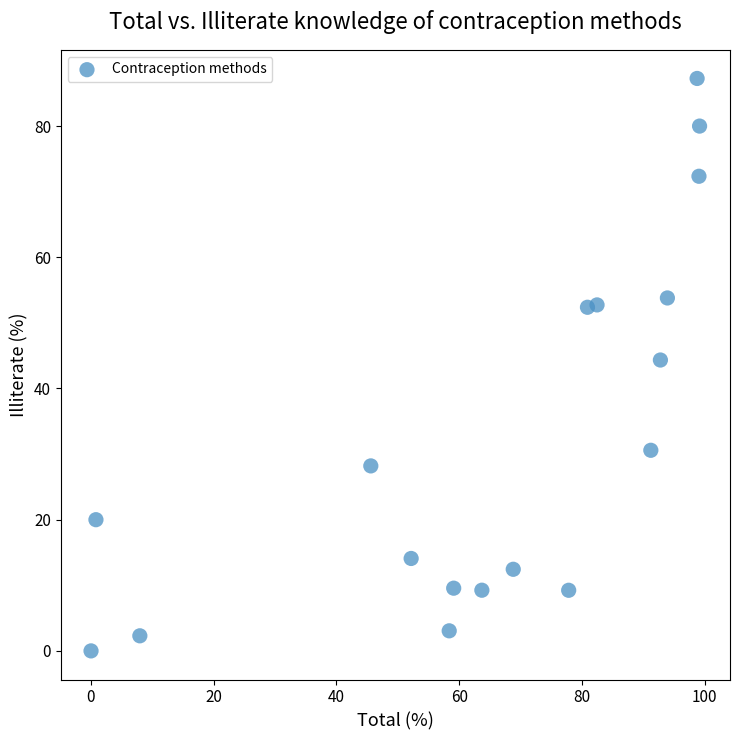

What Y value in the scatter plot is closest to 43?

44.3